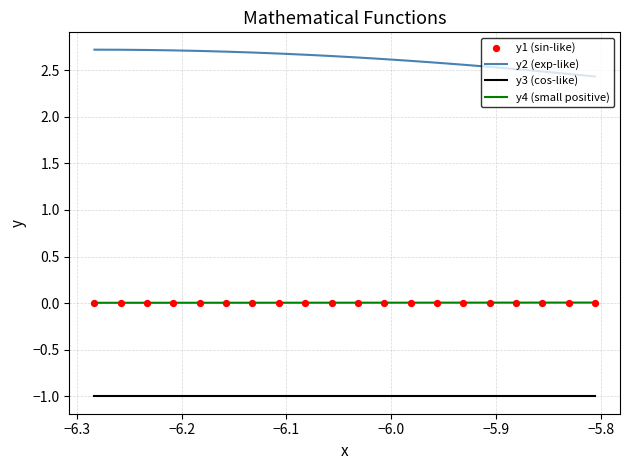

True or false: y3 (cos-like) and y4 (small positive) intersect in this chart.

False